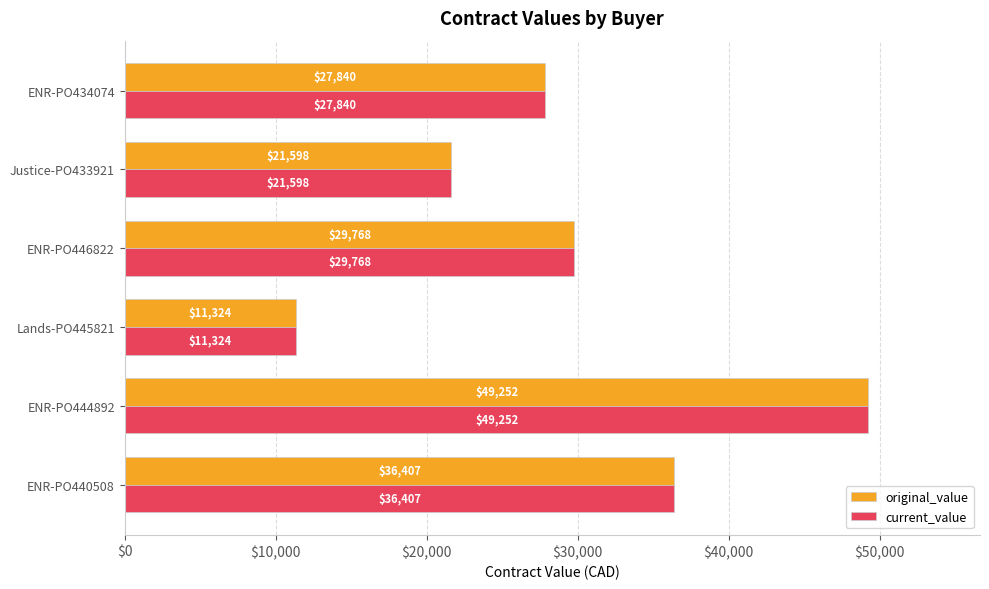

At which category does the chart reach its minimum across all series?

Lands-PO445821